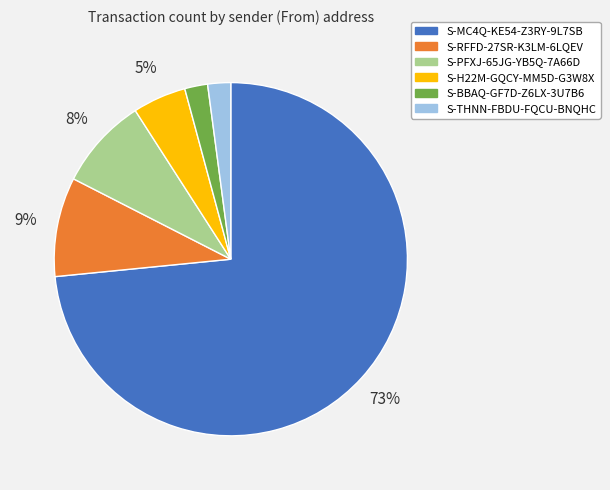

To the nearest percent, what portion does S-H22M-GQCY-MM5D-G3W8X represent?

5%